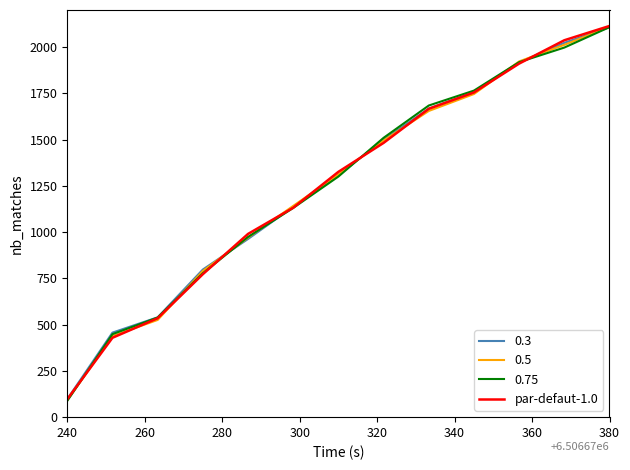

What is the minimum value shown in the chart?

88.0